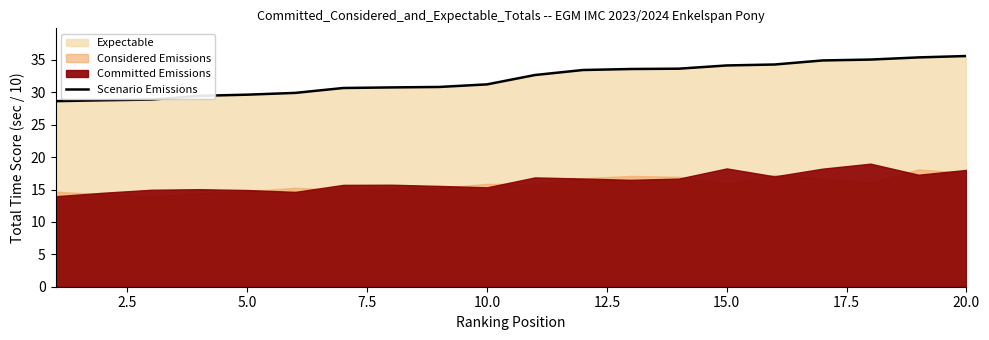

What is the sum of all values?

641.4